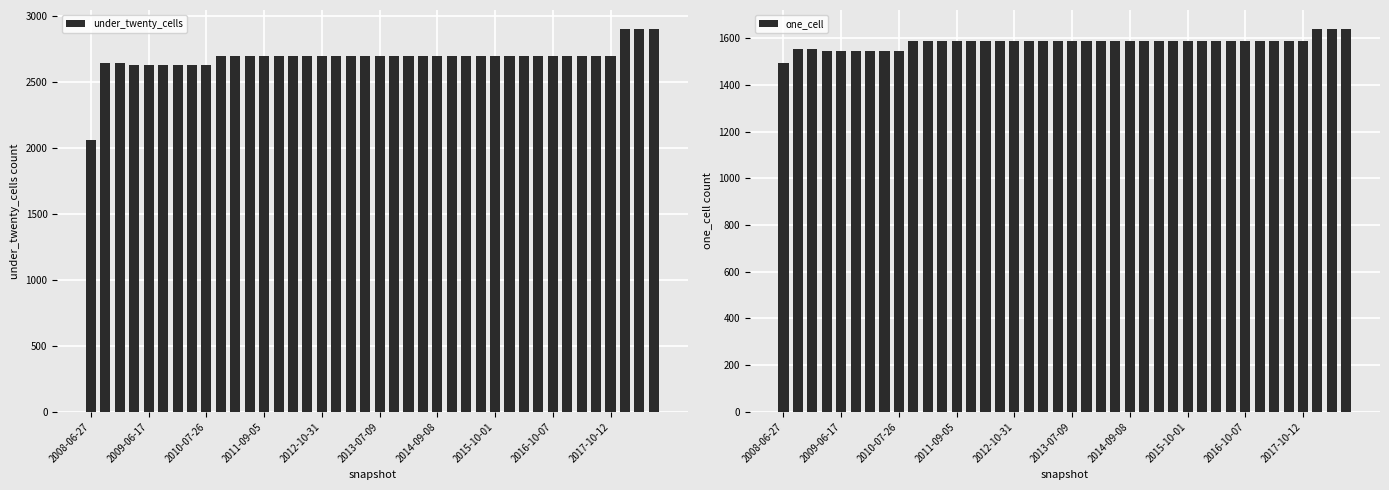

How many groups of bars are there?

40